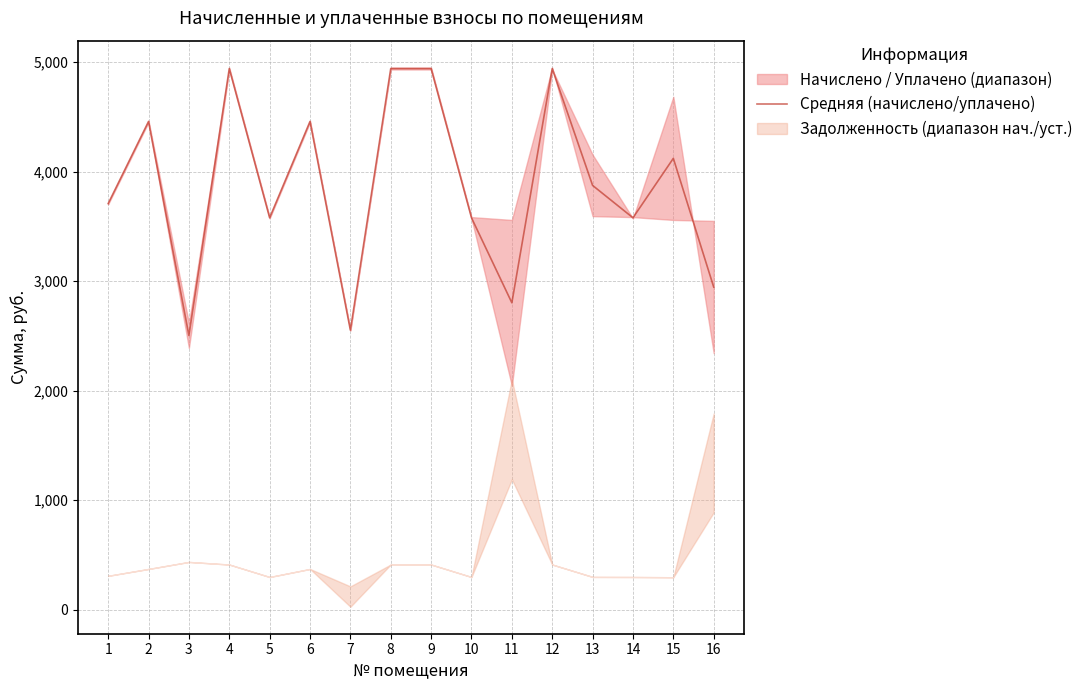

Approximately how many times larger is the value at 7 compared to 8?

0.5